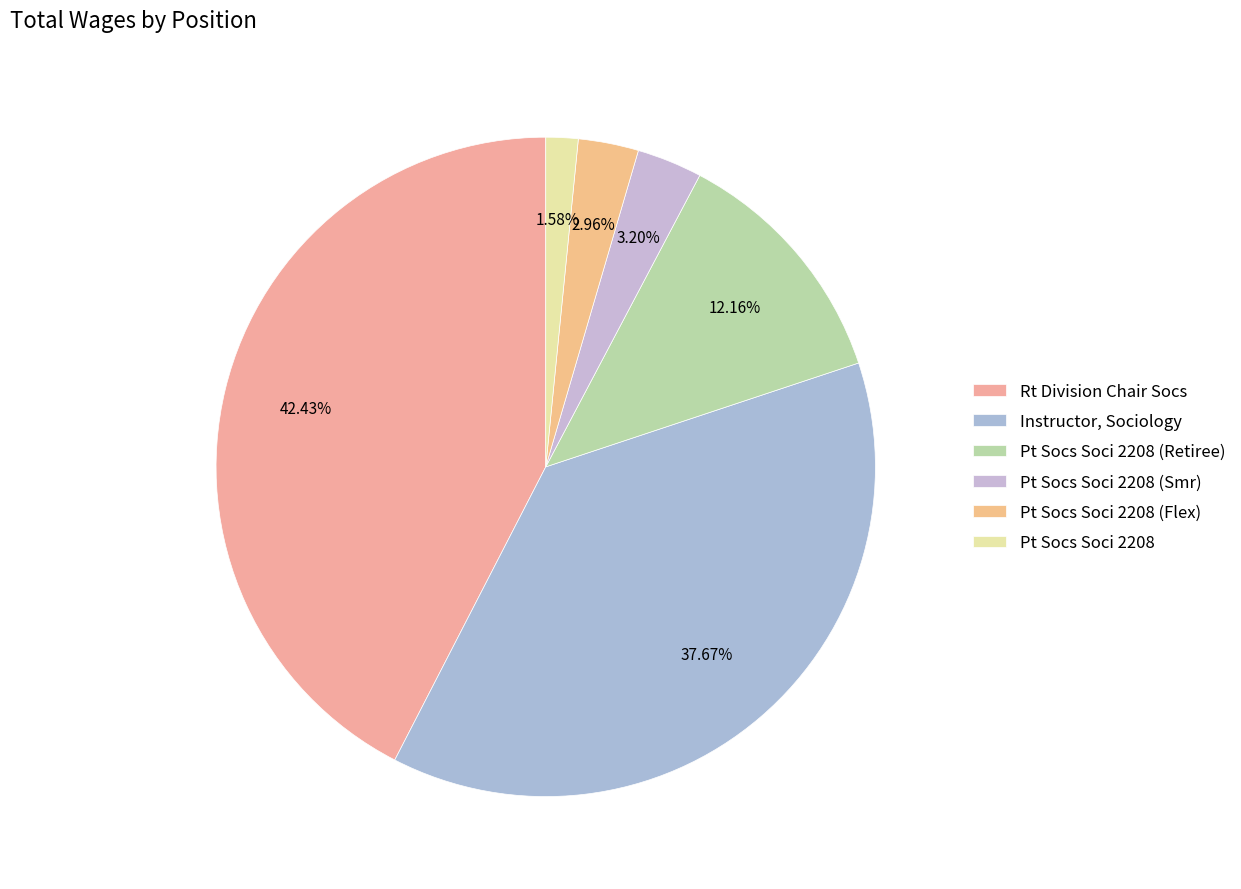

How many segments does this pie chart have?

6